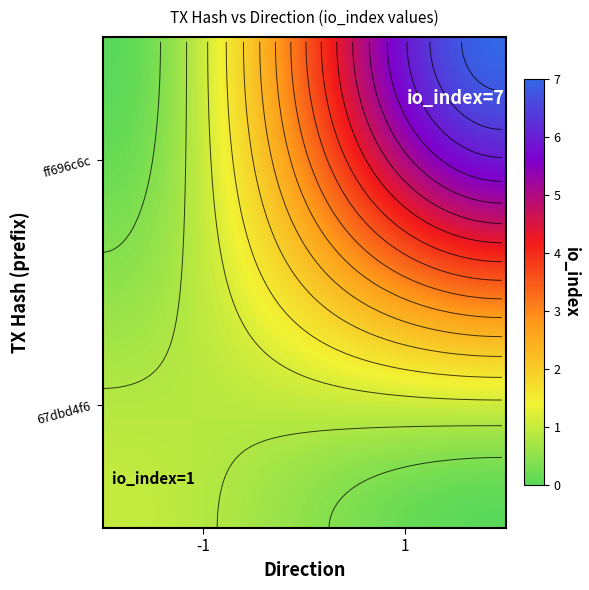

Reading left to right, extract all data points from this chart.

67dbd4f6: -1	1
ff696c6c: 1	7